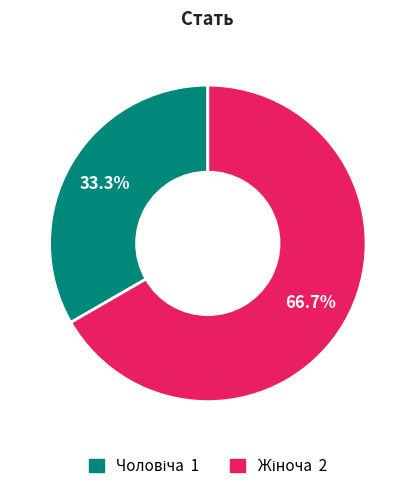

To the nearest percent, what is the average slice percentage?

50%